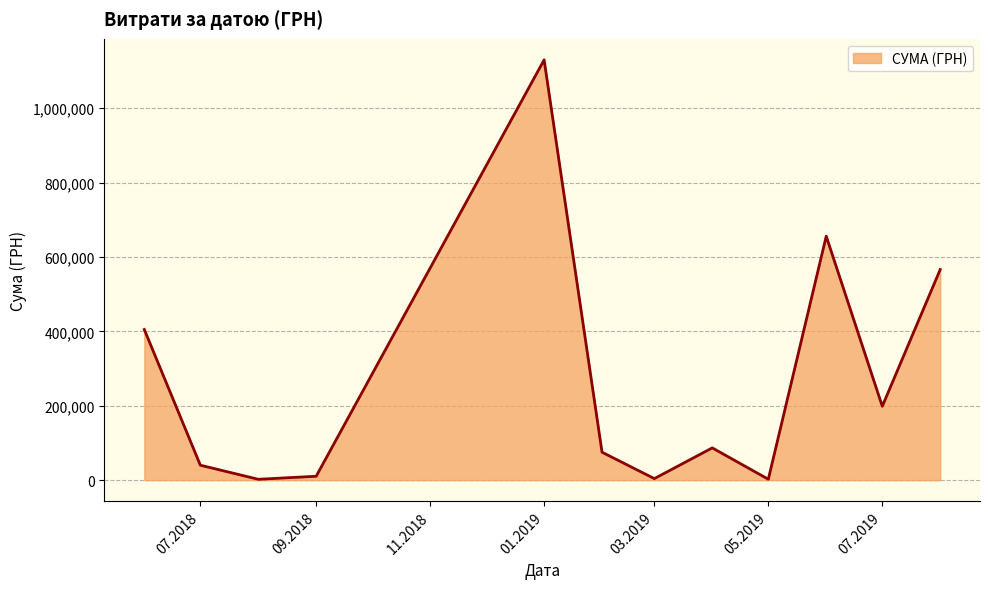

What is the maximum value shown in the chart?

1130183.7